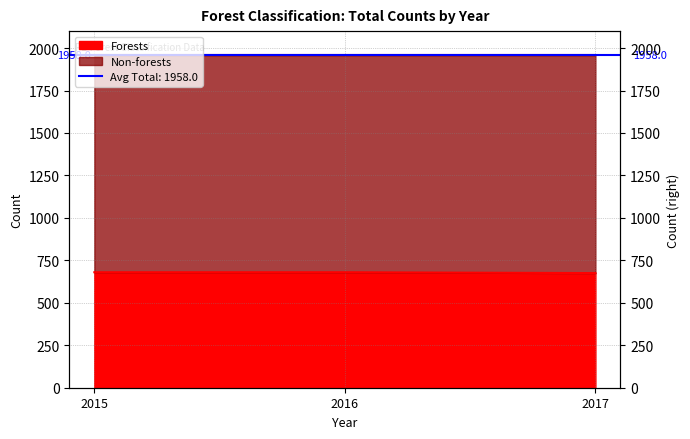

What is the average value?

678